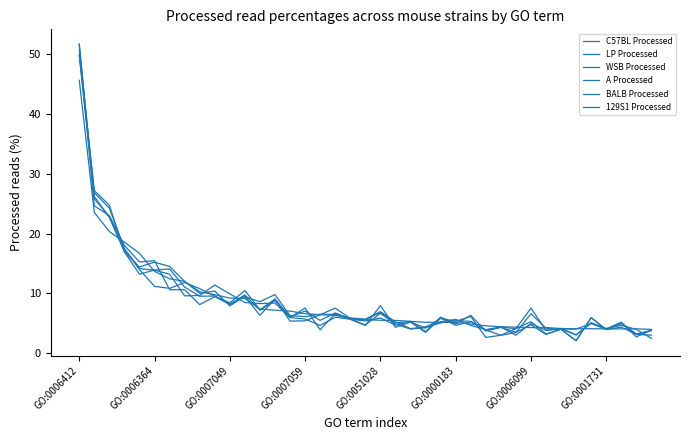

At which category is the sum across all series the highest?

GO:0006412